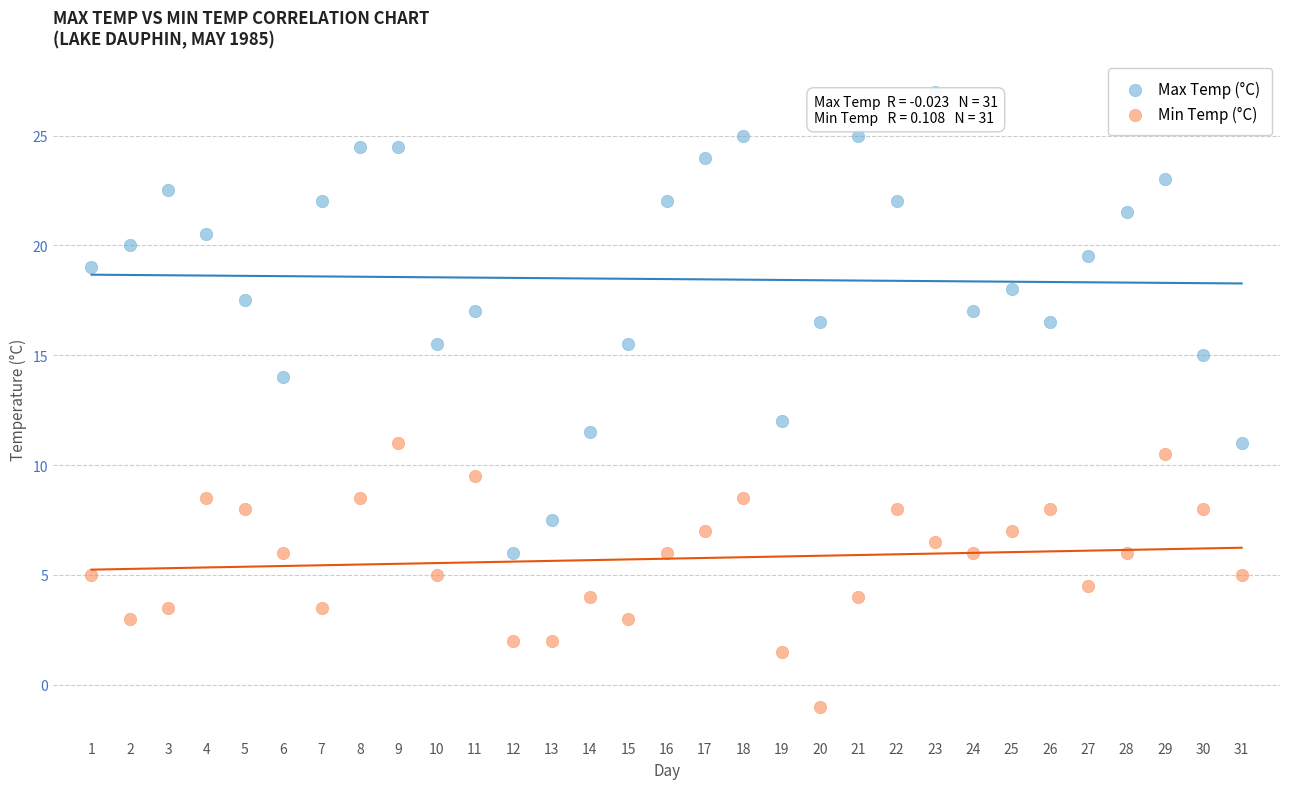

Across all data points, what is the range of Y values (max minus min)?

28.0